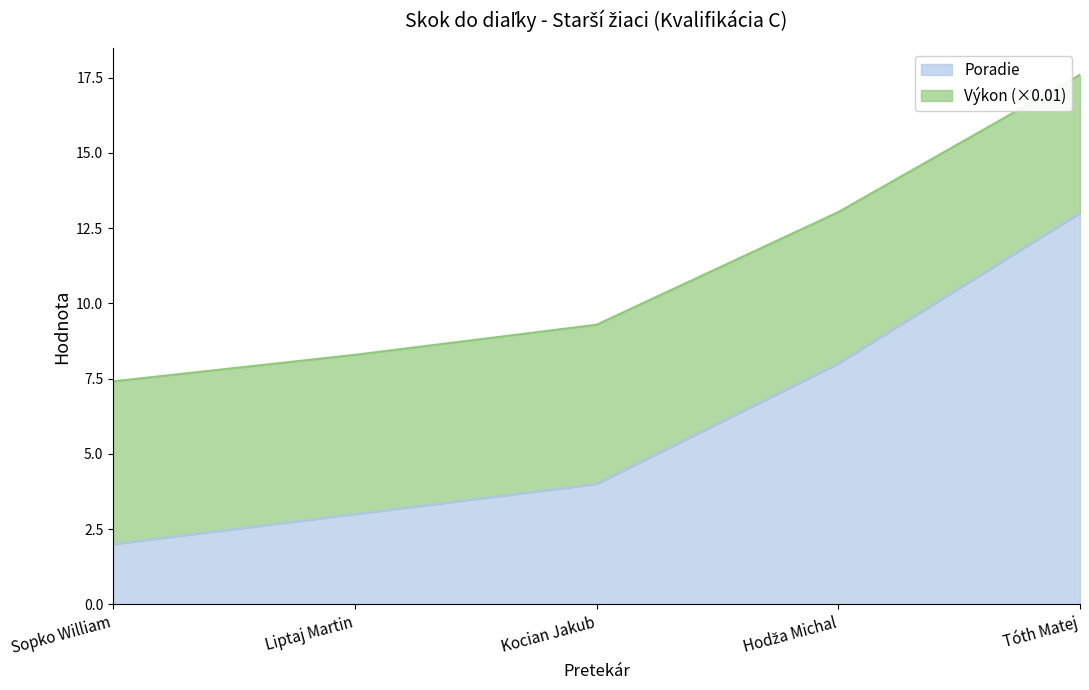

List the series in order of their peak value, lowest first.

Poradie, Výkon